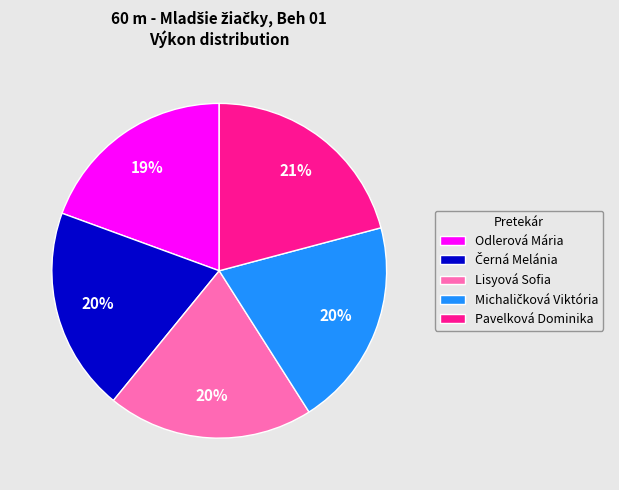

To the nearest percent, what portion does Odlerová Mária represent?

19%